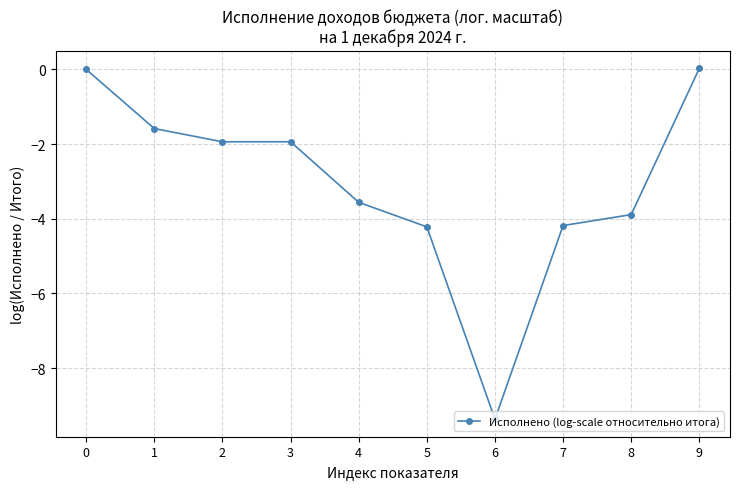

True or false: the data has more than 1 interior local peaks.

False